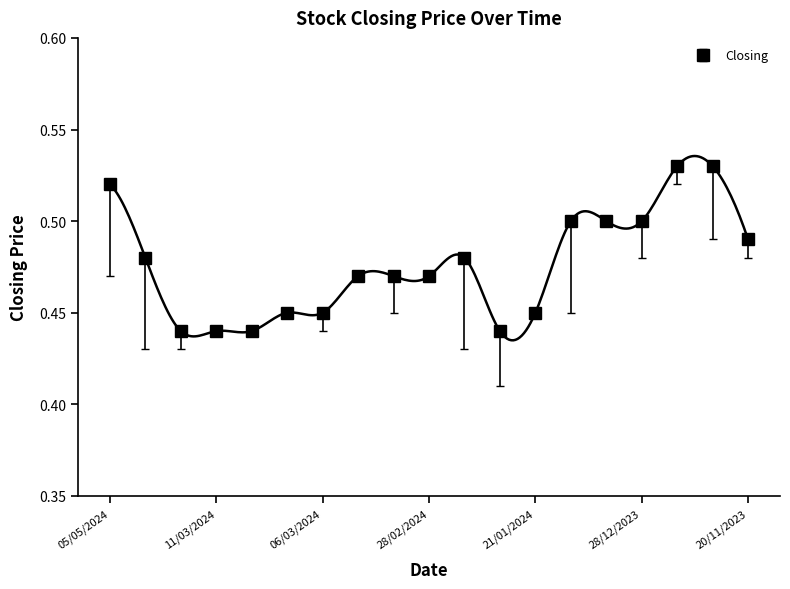

List the labels in order of Low value, largest first.

19/12/2023, 31/12/2023, 03/12/2023, 28/12/2023, 20/11/2023, 05/05/2024, 03/03/2024, 28/02/2024, 07/03/2024, 29/02/2024, 21/01/2024, 08/01/2024, 11/03/2024, 10/03/2024, 06/03/2024, 01/05/2024, 13/03/2024, 21/02/2024, 01/02/2024